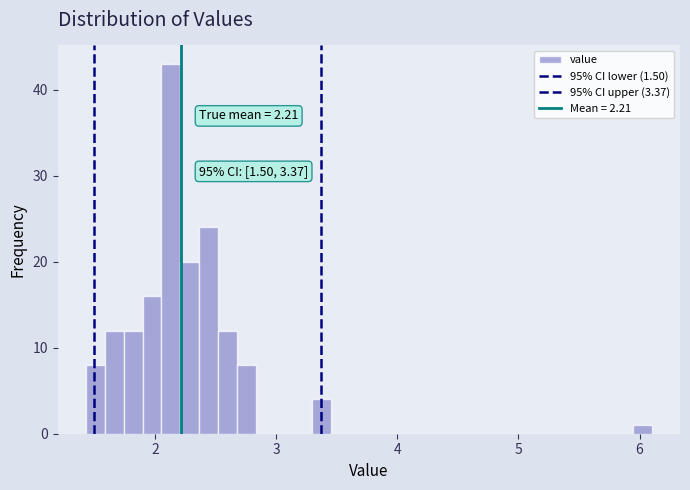

Around what value on the x-axis is the tallest bar? Give the approximate position of its centre, as read against the axis.

2.1